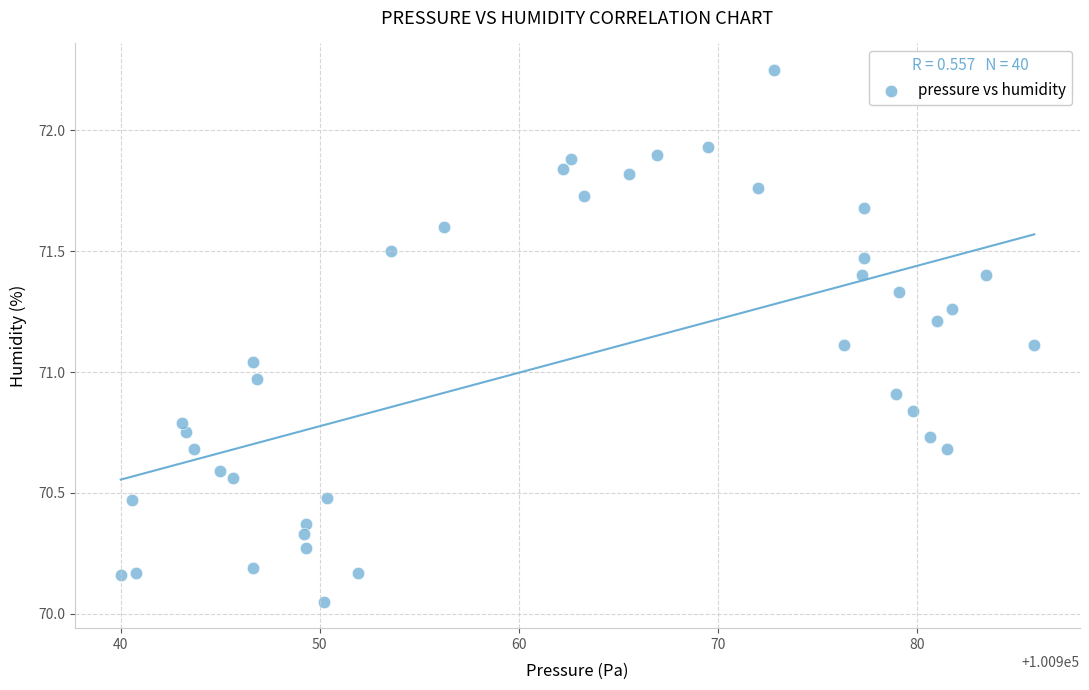

What is the range of X values (max minus min)?

45.9